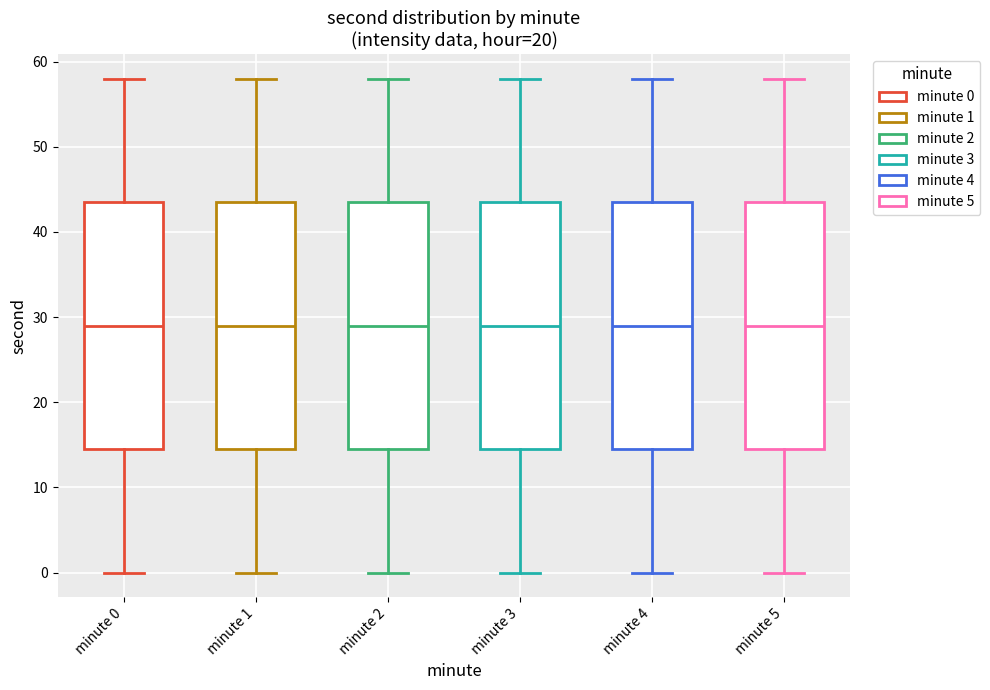

Reading left to right, transcribe this box plot: for each box, give where its median line is, the range the box spans, and where its two whiskers end, as read against the y-axis. The values are not printed on the chart, so give them approximately, as read against the axis.

minute 0: median 29, box 15 to 44, whiskers 0 to 58
minute 1: median 29, box 15 to 44, whiskers 0 to 58
minute 2: median 29, box 15 to 44, whiskers 0 to 58
minute 3: median 29, box 15 to 44, whiskers 0 to 58
minute 4: median 29, box 15 to 44, whiskers 0 to 58
minute 5: median 29, box 15 to 44, whiskers 0 to 58